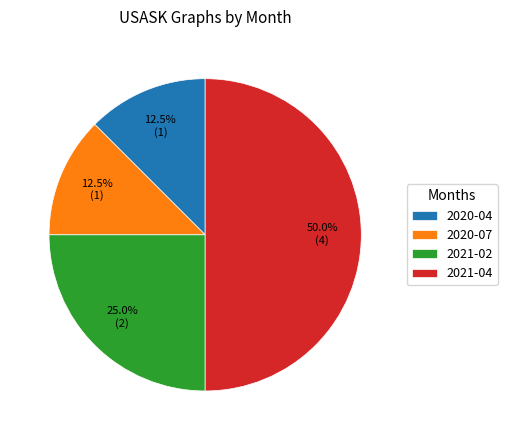

Does 2020-07 represent more than half of the total?

No